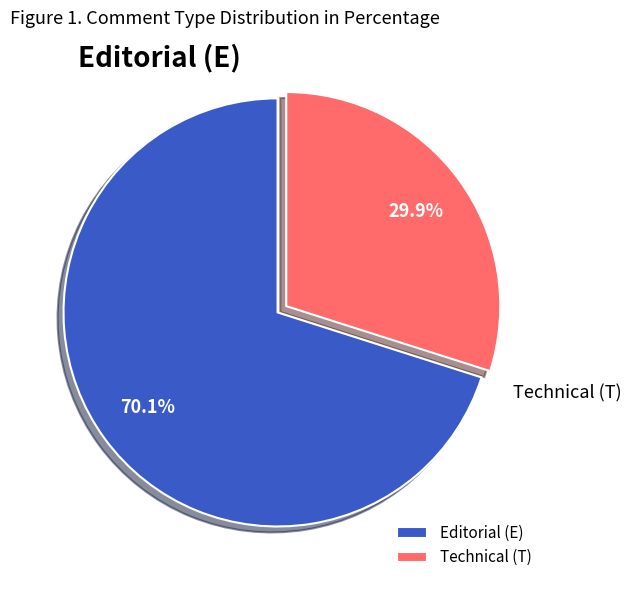

Do Editorial (E) and Technical (T) together represent more than half of the pie?

Yes